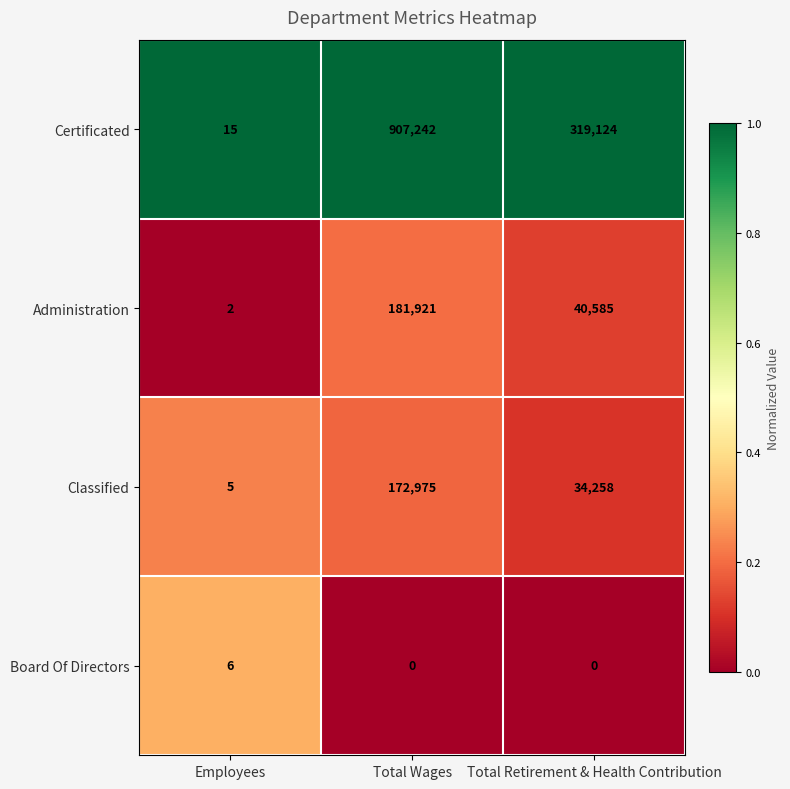

Reading left to right, what are all the values shown in this chart?

Certificated: Employees=15	Total Wages=907242	Total Retirement & Health Contribution=319124
Administration: Employees=2	Total Wages=181921	Total Retirement & Health Contribution=40585
Classified: Employees=5	Total Wages=172975	Total Retirement & Health Contribution=34258
Board Of Directors: Employees=6	Total Wages=0	Total Retirement & Health Contribution=0